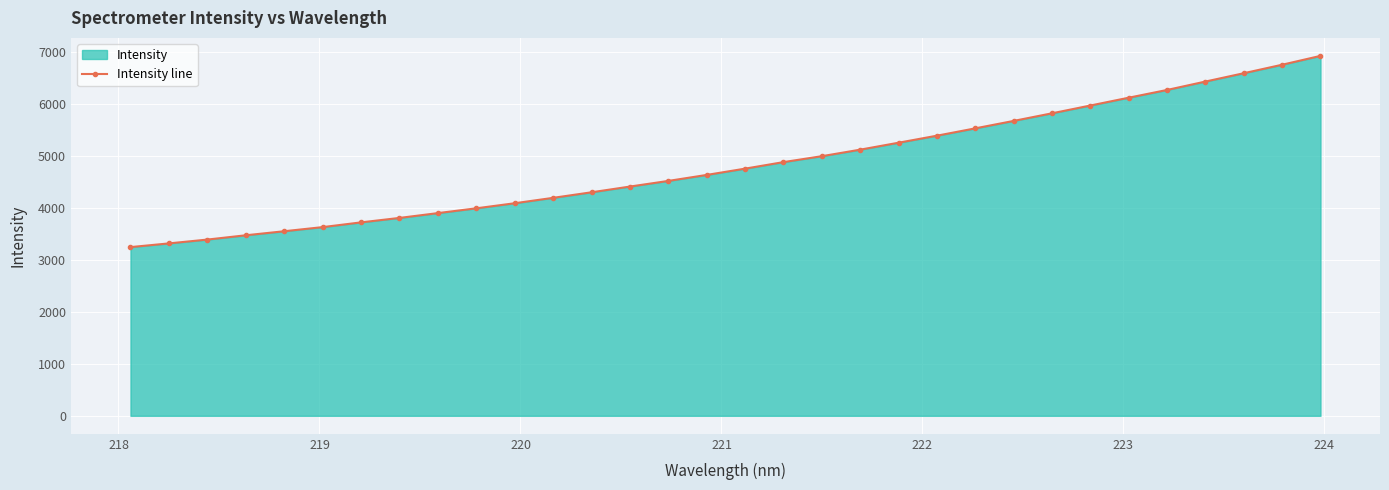

What is the value of the 22nd point from the left?

5395.4